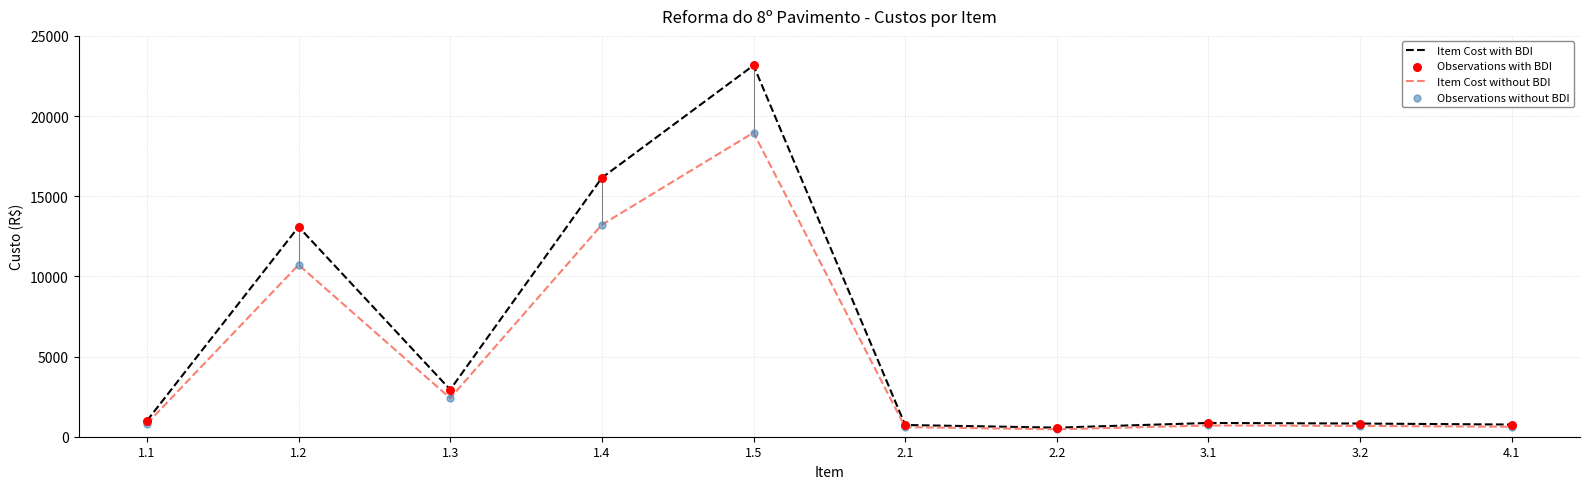

What is the total value across all series at 1.4?

29372.6